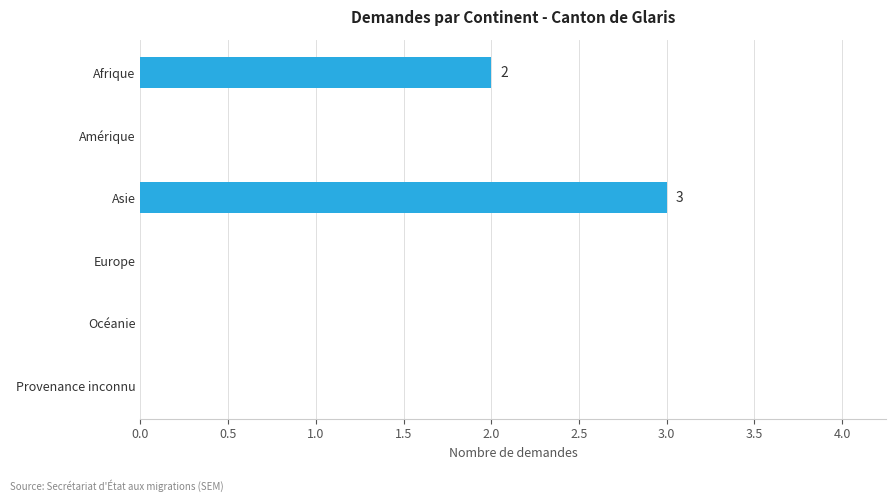

Which category has the highest value across all series?

Asie